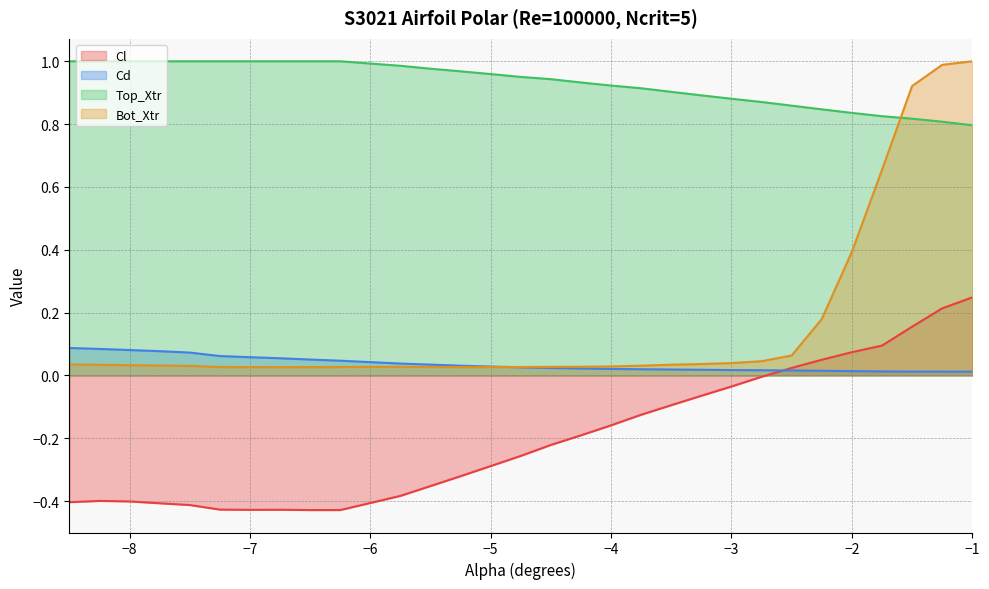

Reading right to left, what are all the values shown in this chart?

Cl: 0.2	0.2	0.2	0.1	0.1	0.0	0.0	-0.0	-0.0	-0.1	-0.1	-0.1	-0.2	-0.2	-0.2	-0.3	-0.3	-0.3	-0.4	-0.4	-0.4	-0.4	-0.4	-0.4	-0.4	-0.4	-0.4	-0.4	-0.4	-0.4
Cd: 0.0	0.0	0.0	0.0	0.0	0.0	0.0	0.0	0.0	0.0	0.0	0.0	0.0	0.0	0.0	0.0	0.0	0.0	0.0	0.0	0.0	0.1	0.1	0.1	0.1	0.1	0.1	0.1	0.1	0.1
Top_Xtr: 0.8	0.8	0.8	0.8	0.8	0.8	0.9	0.9	0.9	0.9	0.9	0.9	0.9	0.9	0.9	1.0	1.0	1.0	1.0	1.0	1.0	1.0	1.0	1.0	1.0	1.0	1.0	1.0	1.0	1.0
Bot_Xtr: 1.0	1.0	0.9	0.7	0.4	0.2	0.1	0.0	0.0	0.0	0.0	0.0	0.0	0.0	0.0	0.0	0.0	0.0	0.0	0.0	0.0	0.0	0.0	0.0	0.0	0.0	0.0	0.0	0.0	0.0